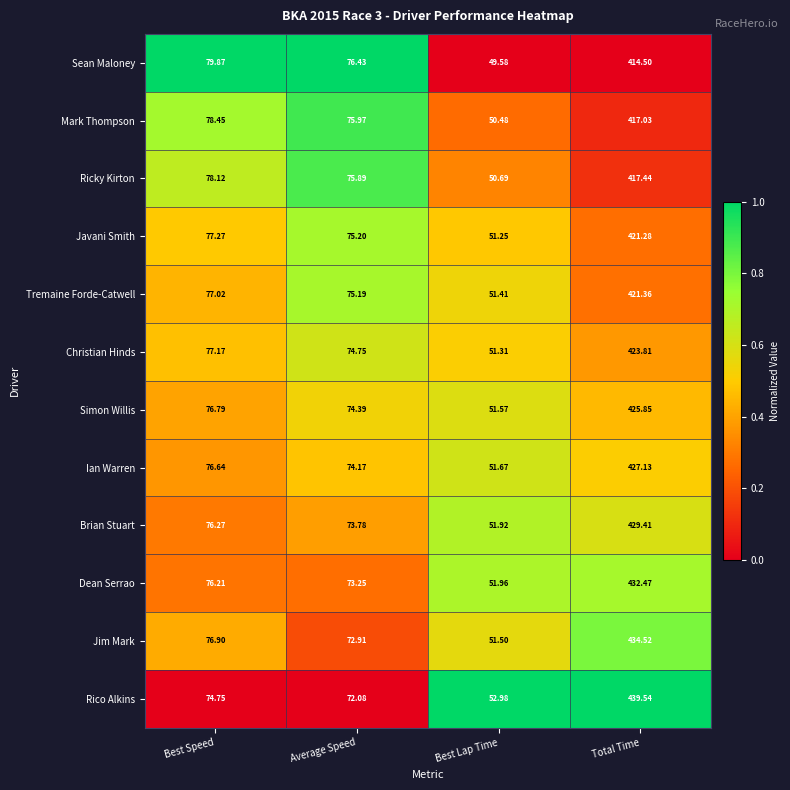

Which category has the highest value across all series?

Total Time